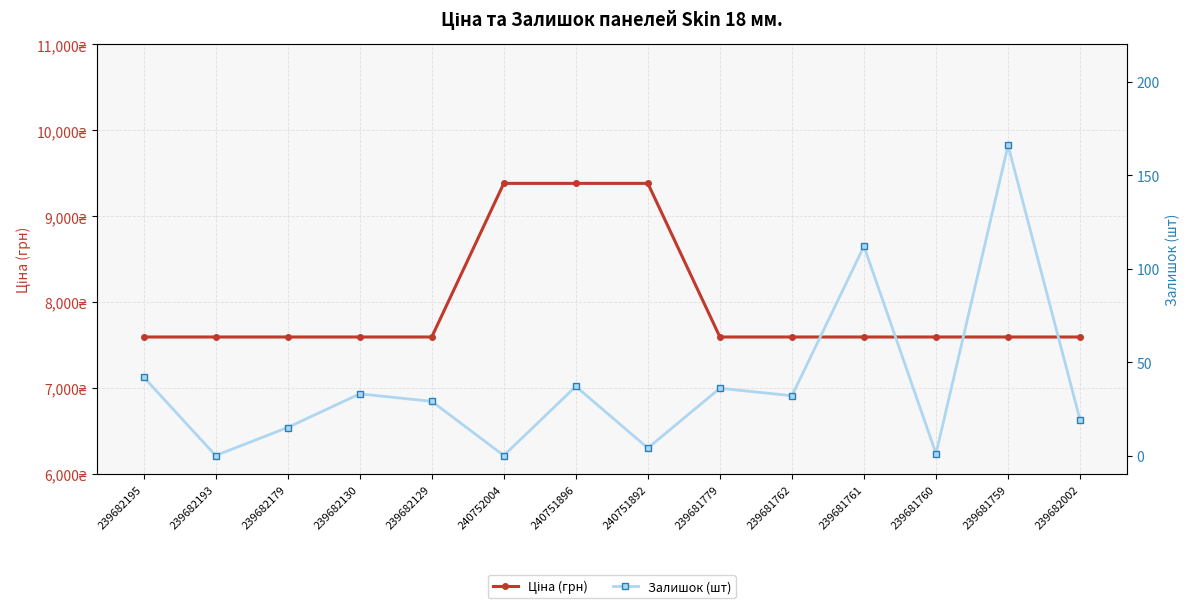

List the series in order of their overall mean, lowest first.

Залишок (шт), Ціна (грн)